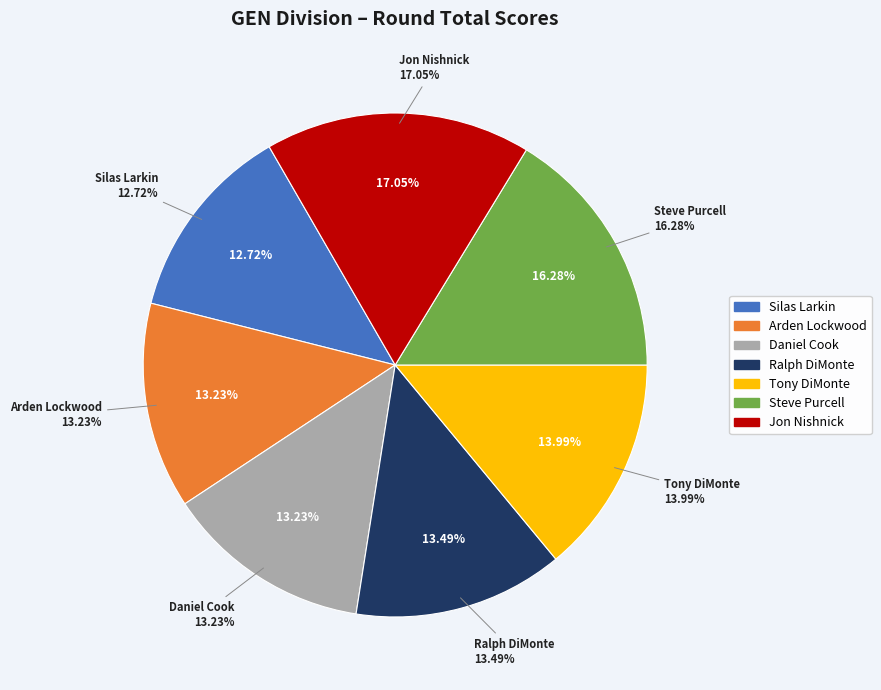

What is the smallest slice in the pie chart?

Silas Larkin